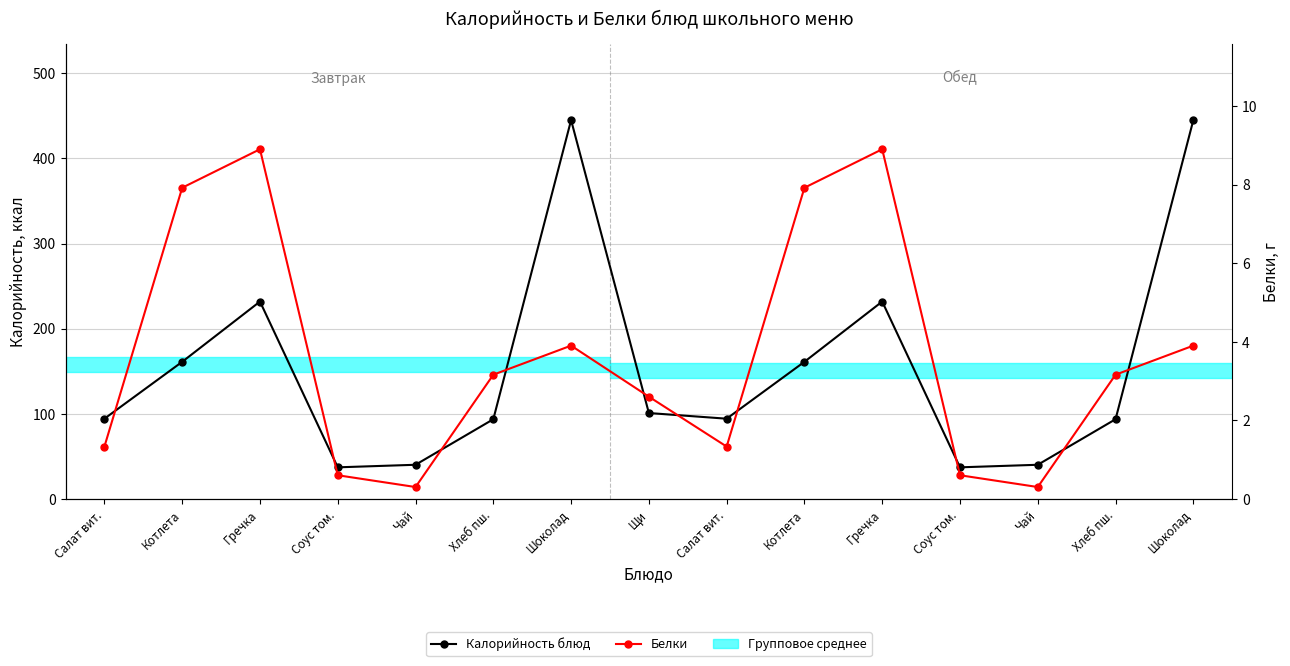

Count the number of data series in this chart.

2